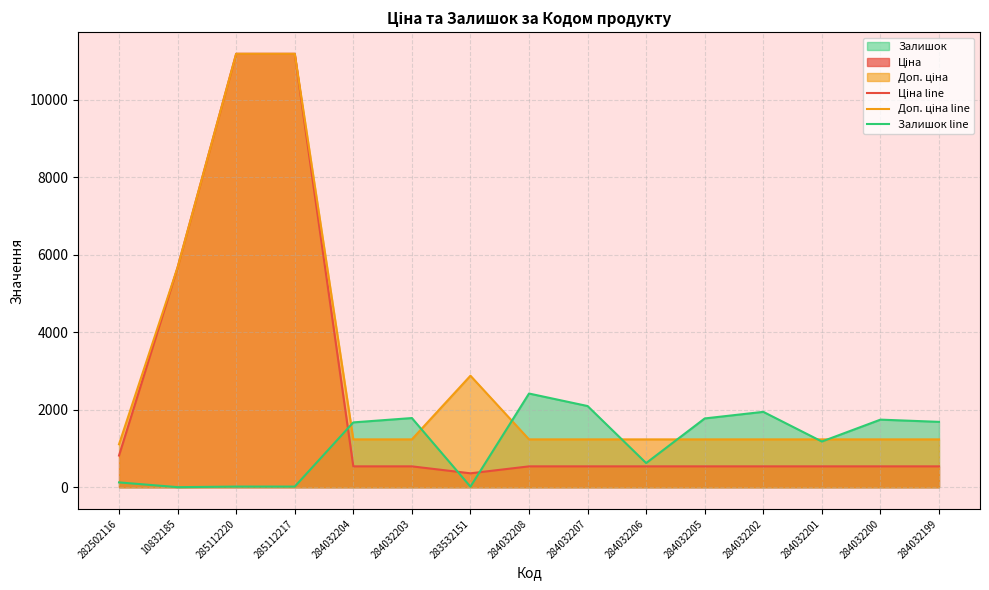

Rank the series by their average value, from lowest to highest.

Залишок line, Ціна line, Доп. ціна line